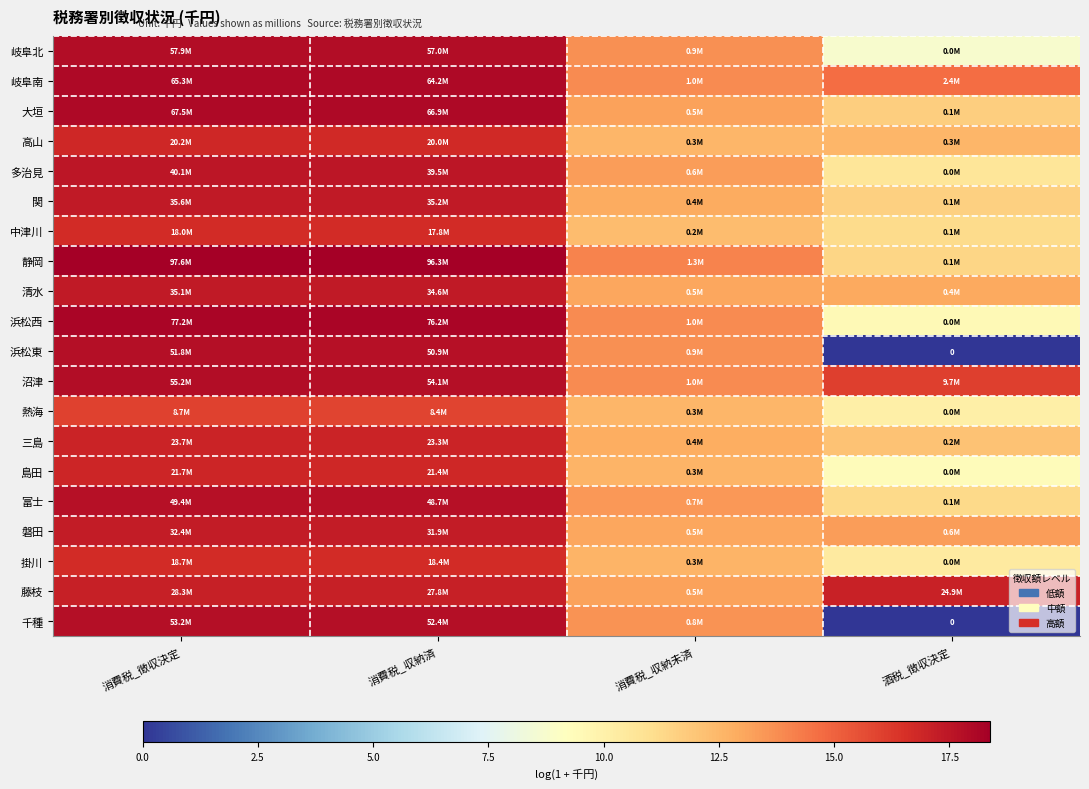

At which label is 岐阜南 closest to 15?

酒税_徴収決定